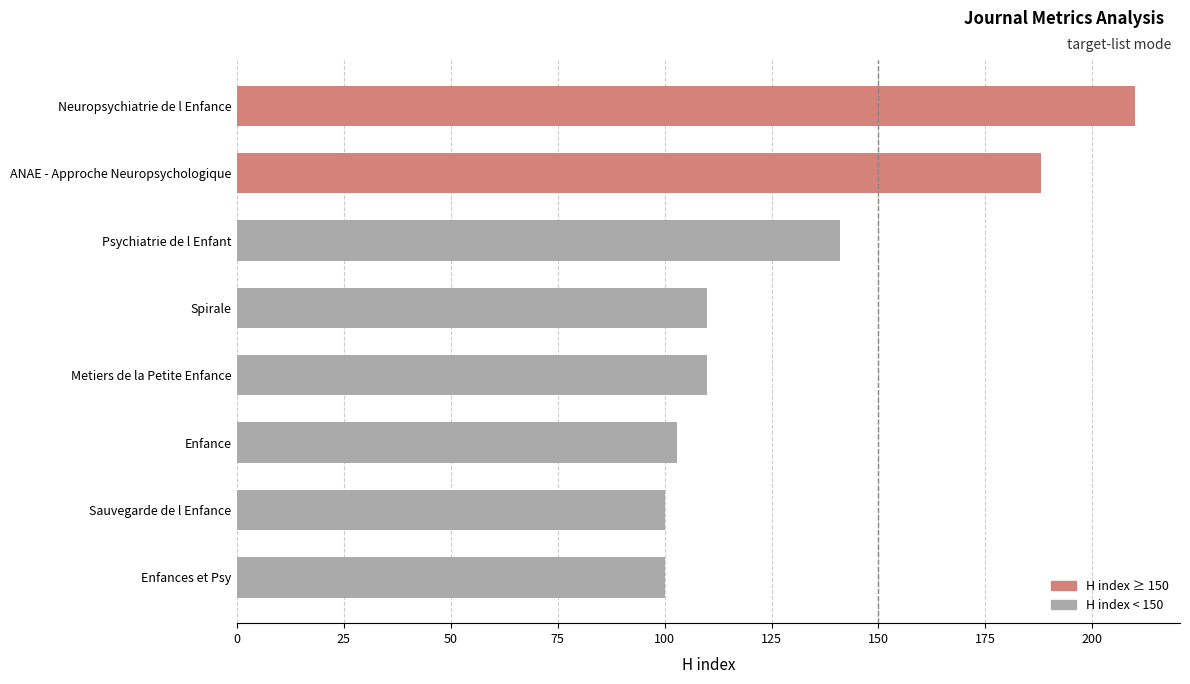

What is the sum of the values at Enfances et Psy and ANAE - Approche Neuropsychologique?

288